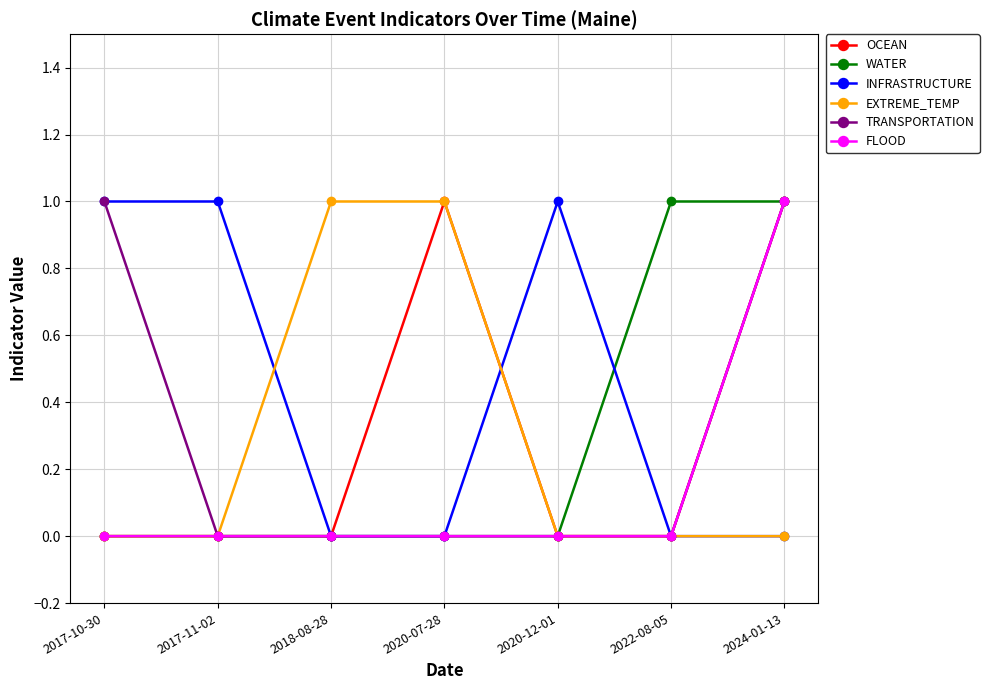

Reading right to left, transcribe all the data shown in this chart.

OCEAN: 1	0	0	1	0	0	0
WATER: 1	1	0	0	0	0	0
INFRASTRUCTURE: 0	0	1	0	0	1	1
EXTREME_TEMP: 0	0	0	1	1	0	0
TRANSPORTATION: 1	0	0	0	0	0	1
FLOOD: 1	0	0	0	0	0	0